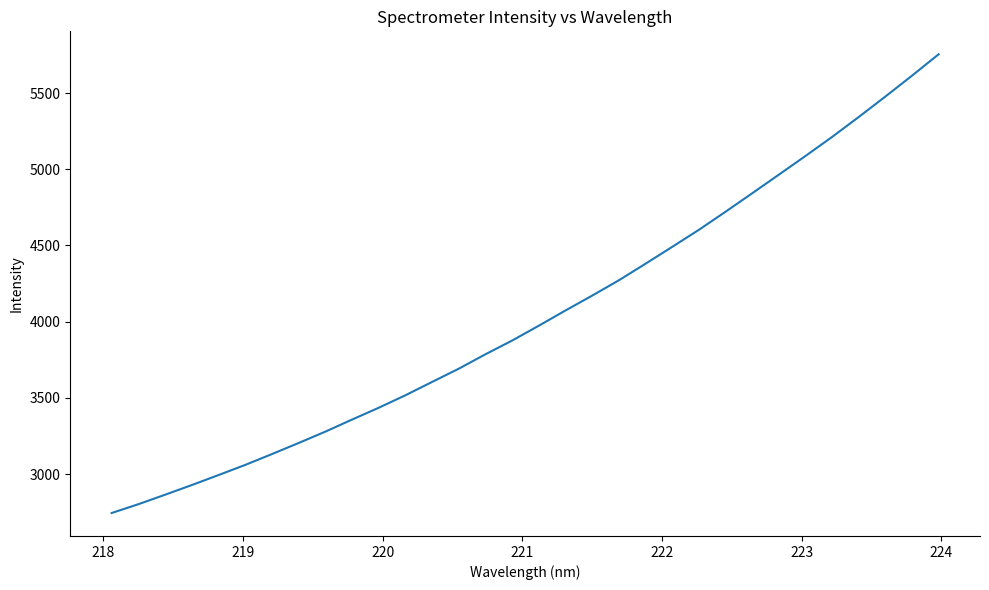

What is the difference between the maximum and minimum values?

3008.8